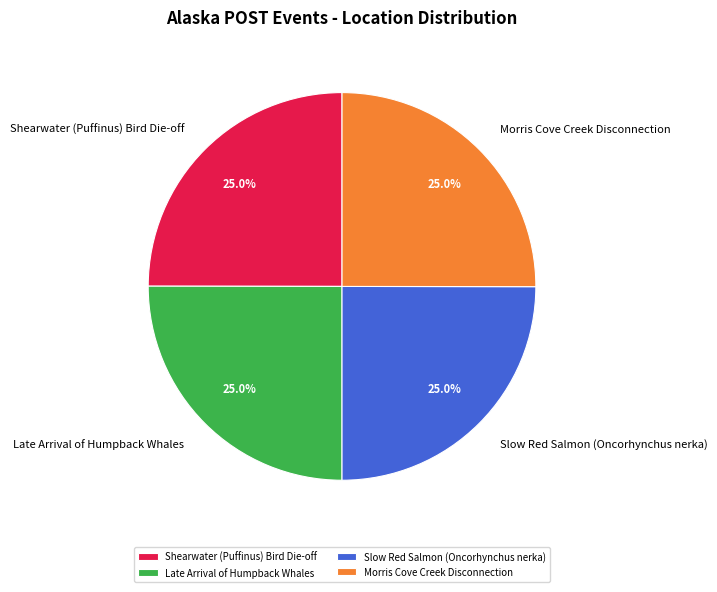

Combined, what portion of the pie is Shearwater (Puffinus) Bird Die-off and Morris Cove Creek Disconnection?

50.0%